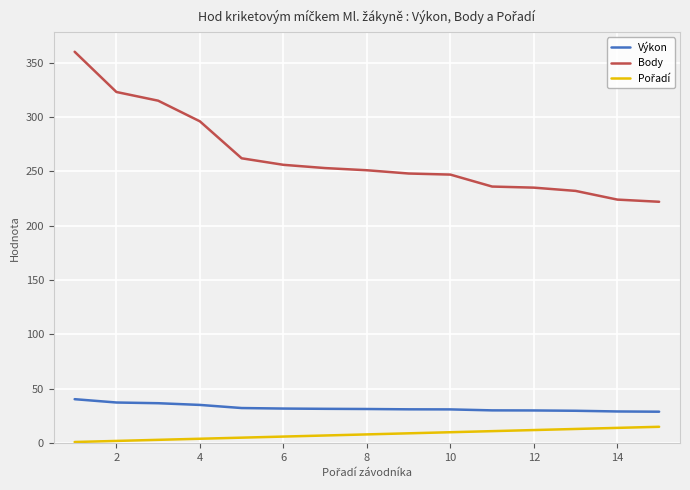

Which series has the widest spread of values?

Body